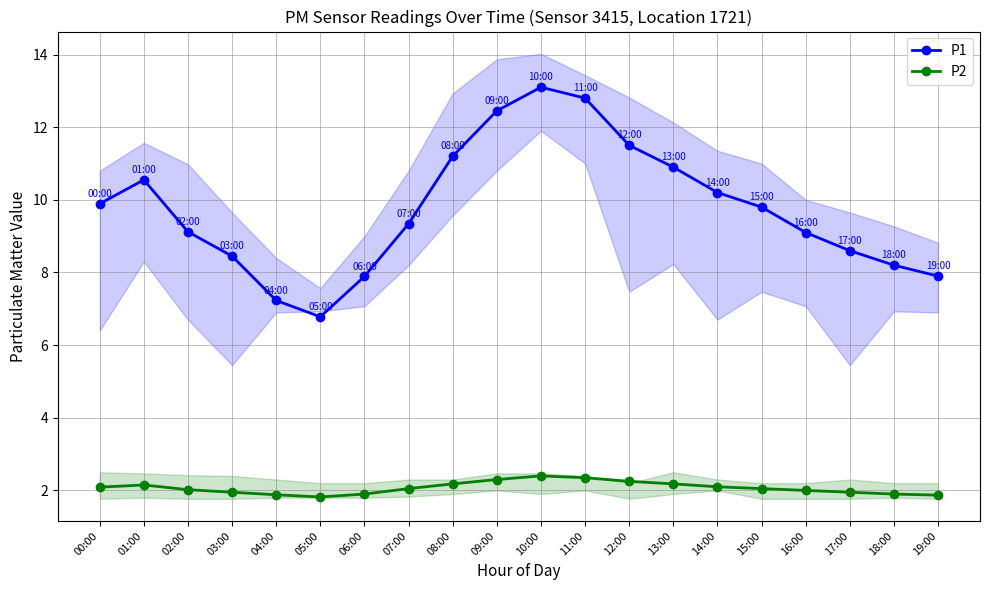

What is the sum of the P1 values at 01:00 and 15:00?

20.4